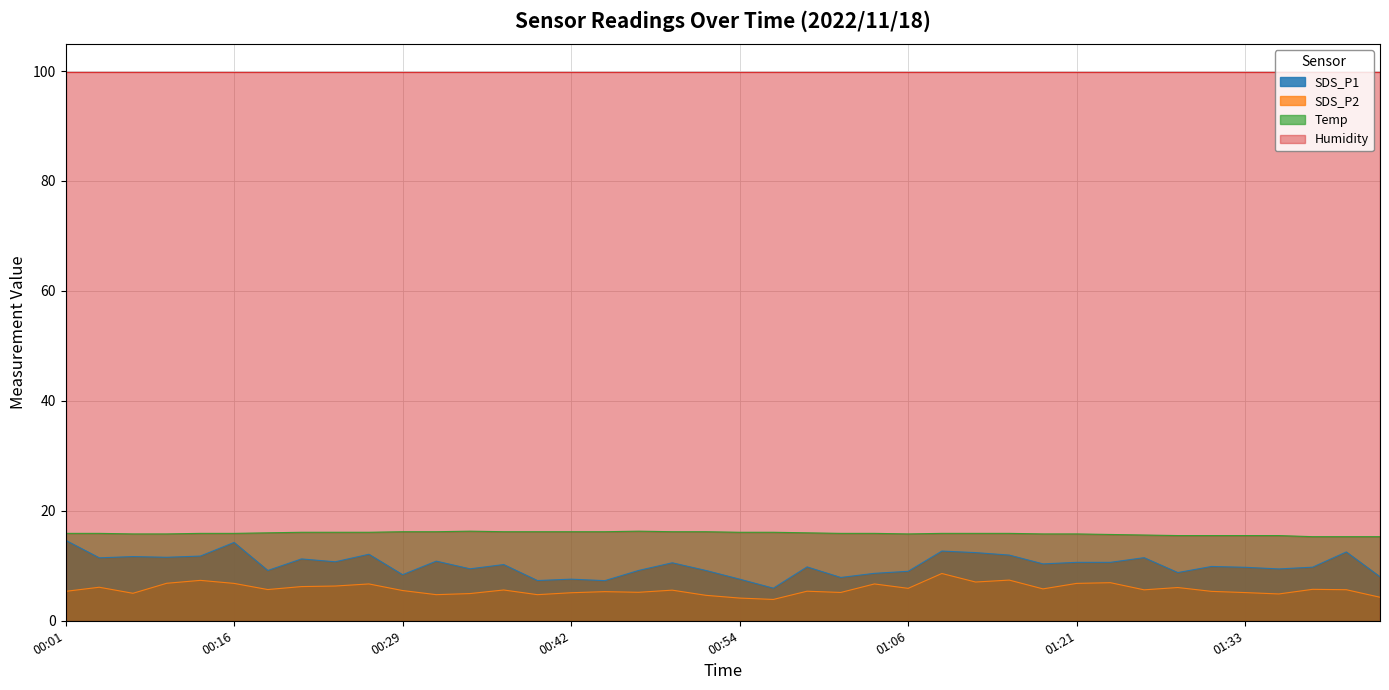

Which series changed the most between 00:34 and 01:38?

Temp